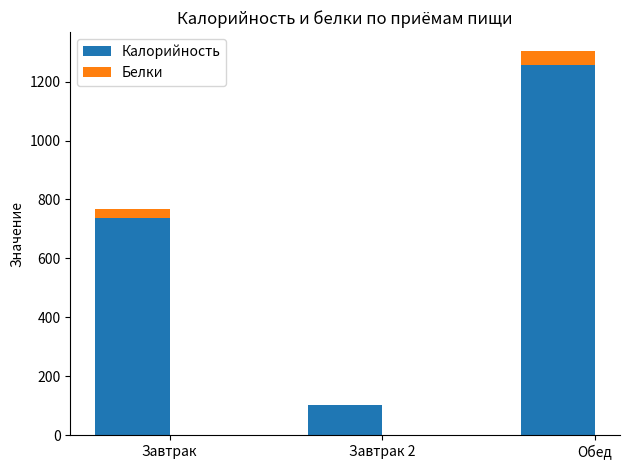

At which category is the sum across all series the highest?

Обед